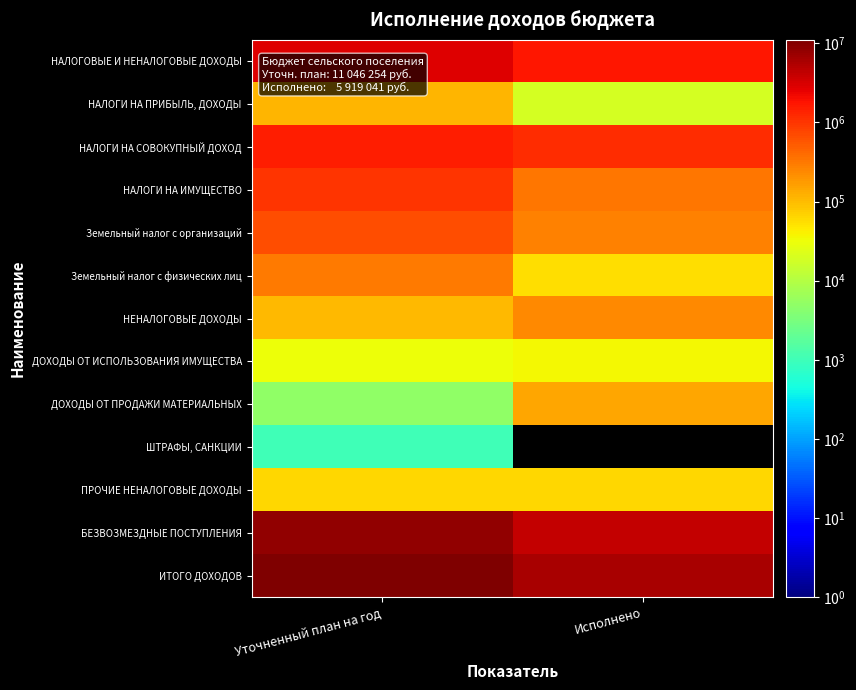

What is the maximum value shown in the chart?

11046254.0